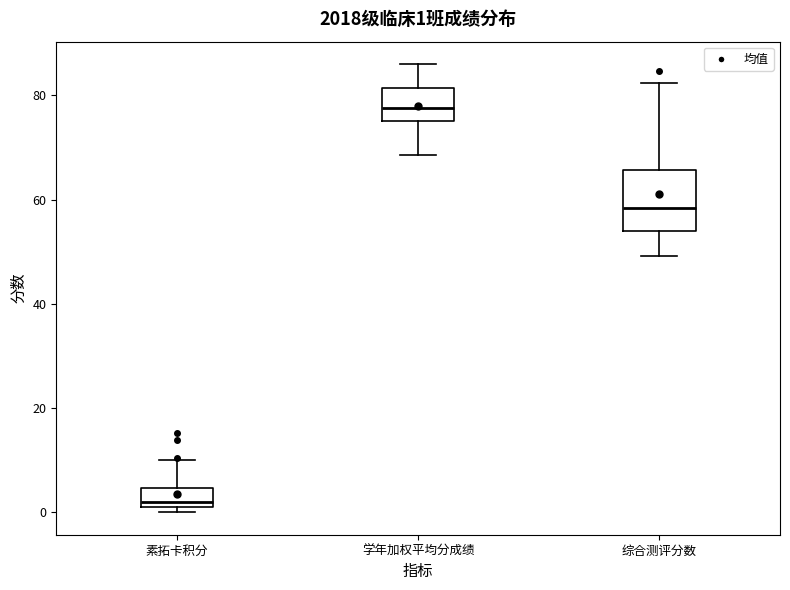

Which box is the tallest, from its lower edge to its upper edge?

综合测评分数